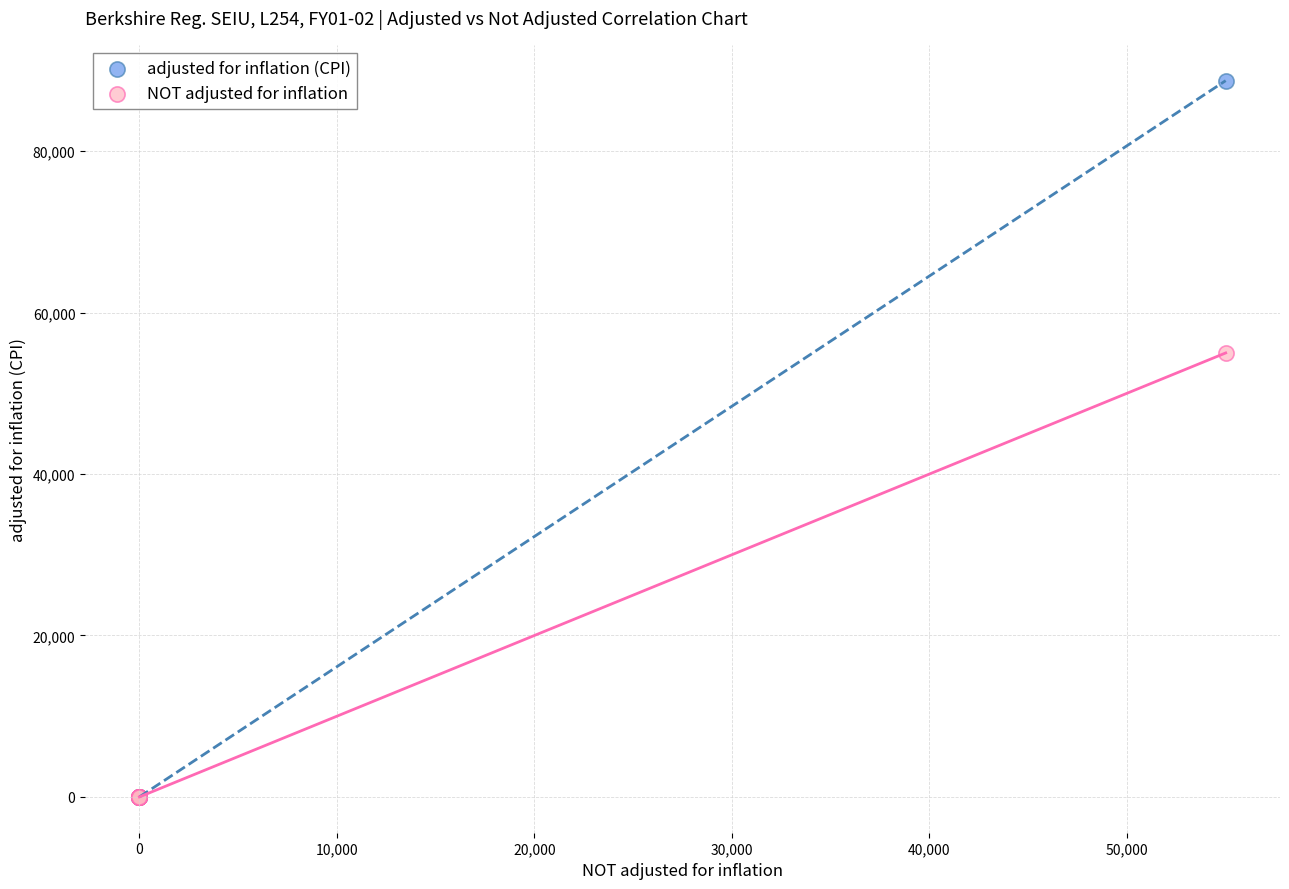

Which series has the widest spread of Y values?

adjusted for inflation (CPI)